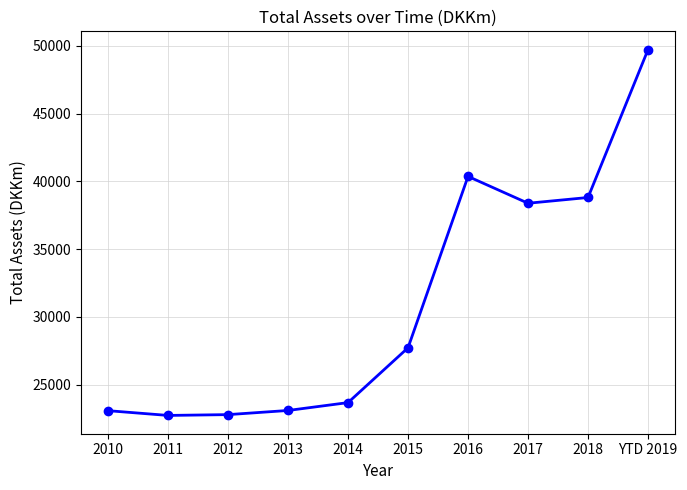

What is the change in value from 2011 to YTD 2019?

+26987.0